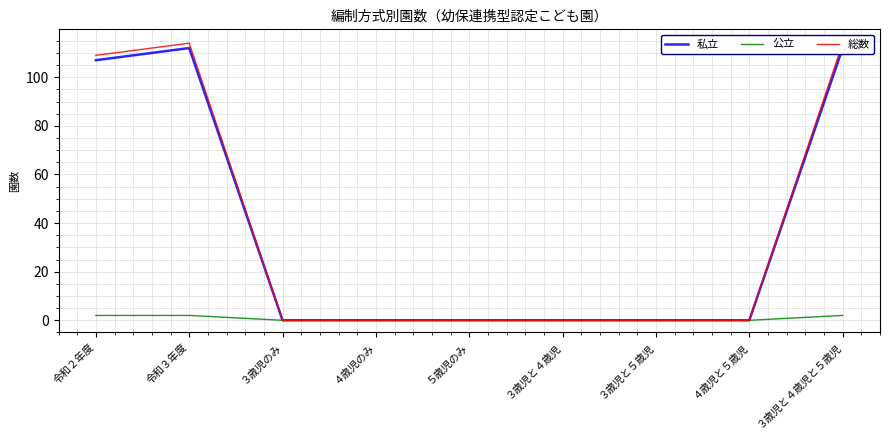

What is the label of the 8th point from the right?

令和３年度